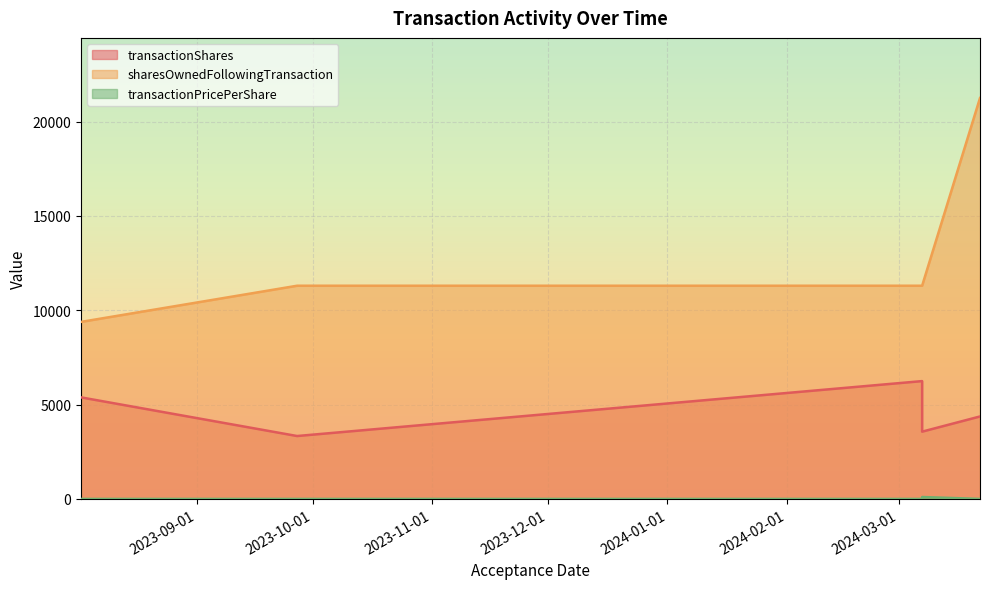

What is the total value across all series at 2023-08-02?

14768.0